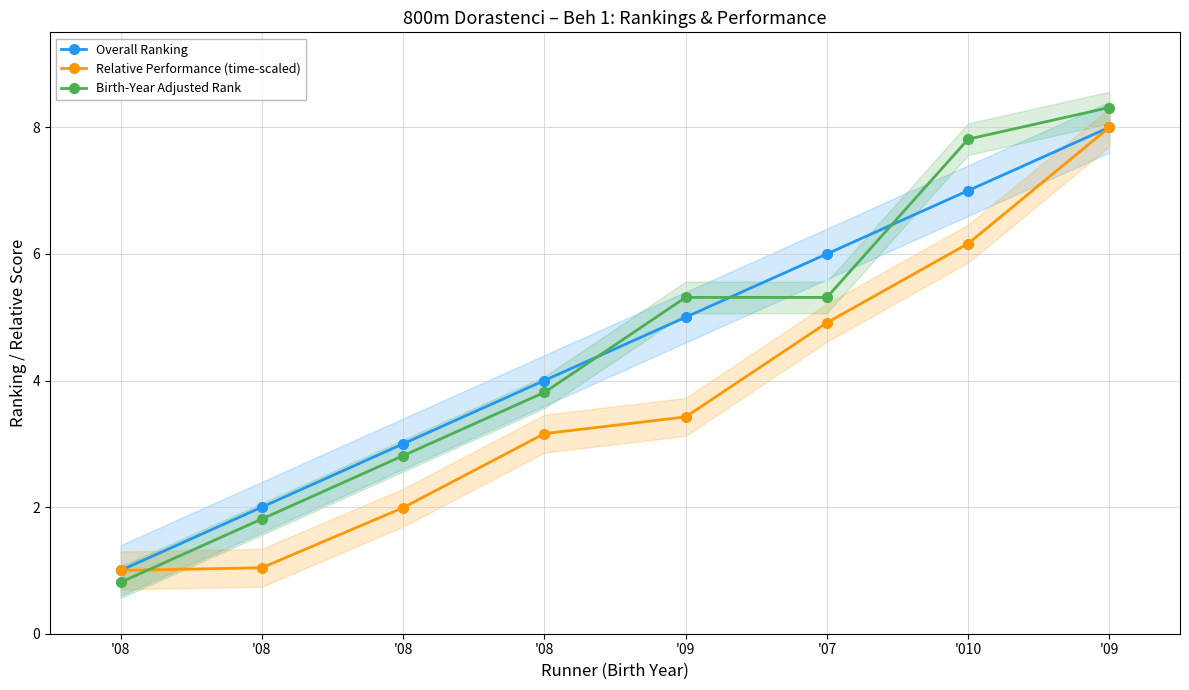

How many data points does each series have?

8